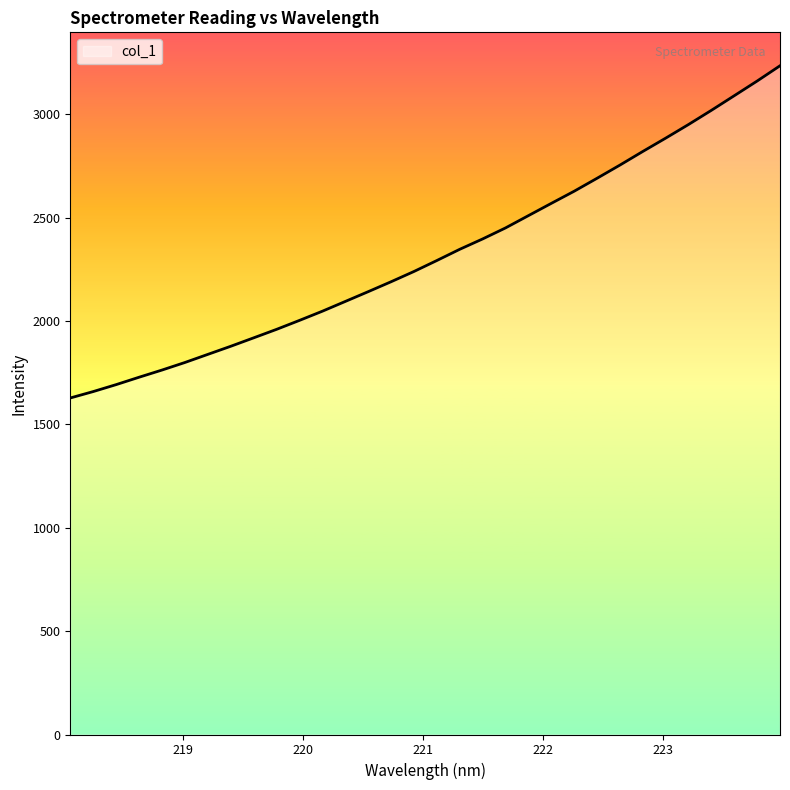

What is the minimum value shown in the chart?

1628.3